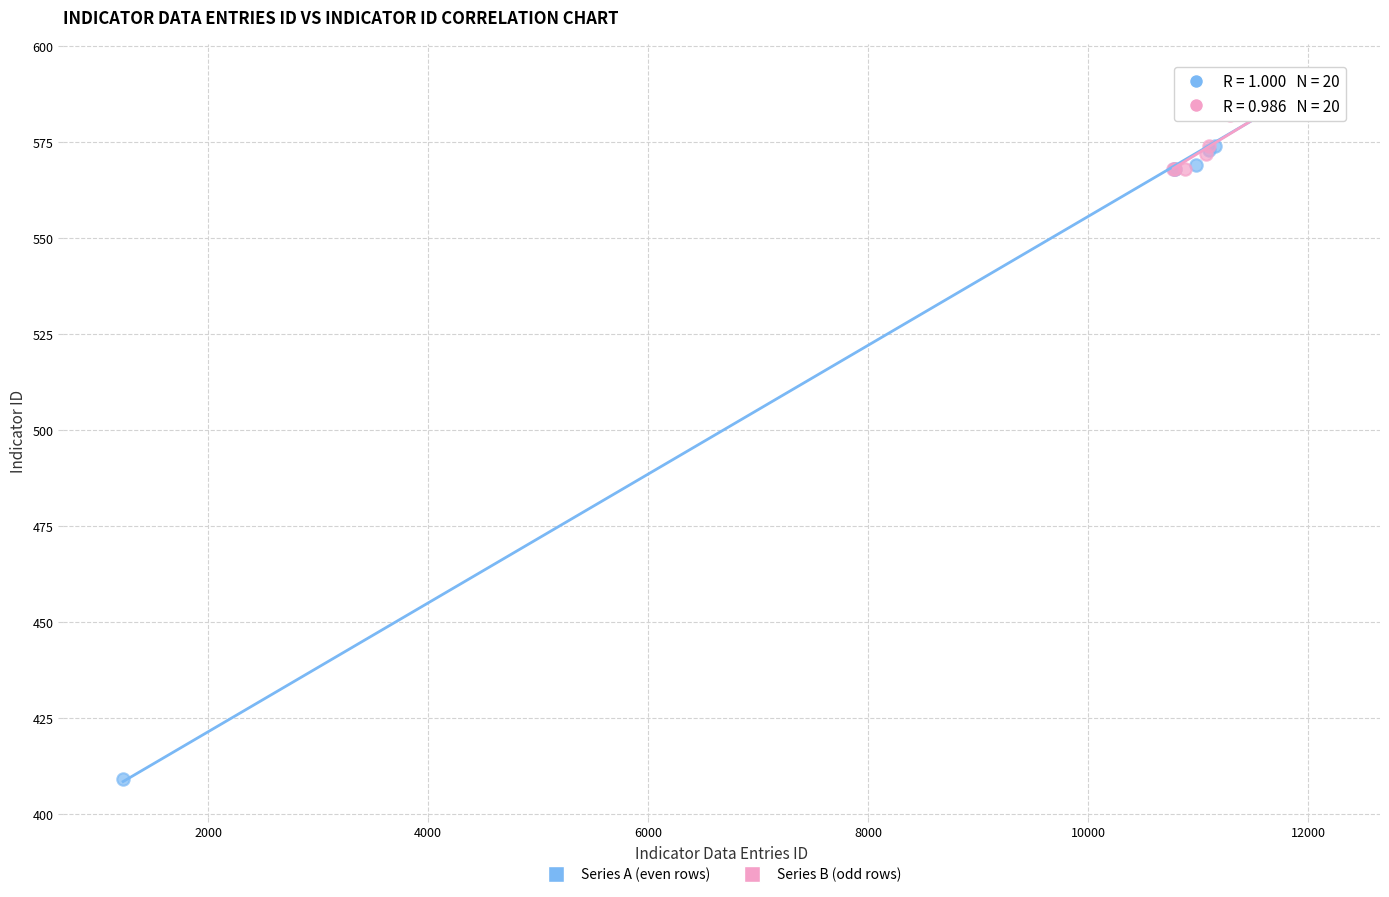

What are all the series names shown in the legend?

Series A (even rows), Series B (odd rows)